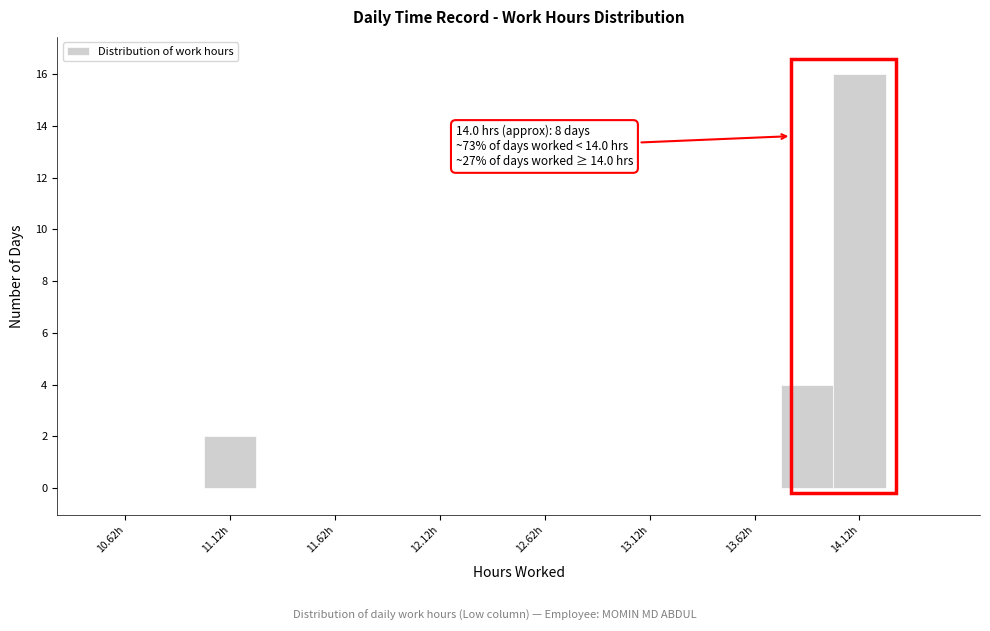

Which range on the x-axis has the tallest bar?

14.00 to 14.25